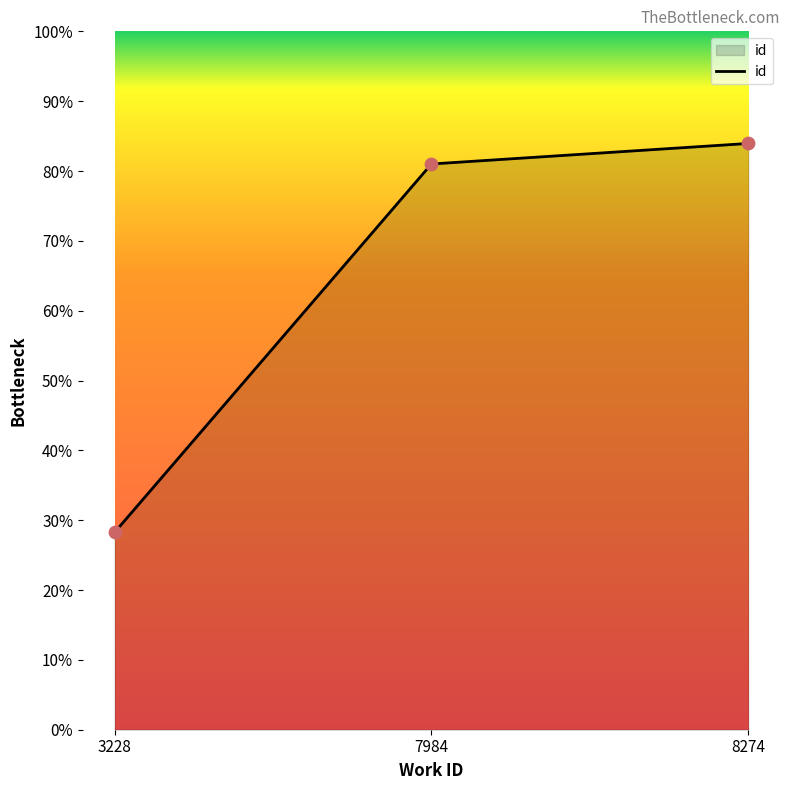

Between 8274 and 7984, which is larger?

8274